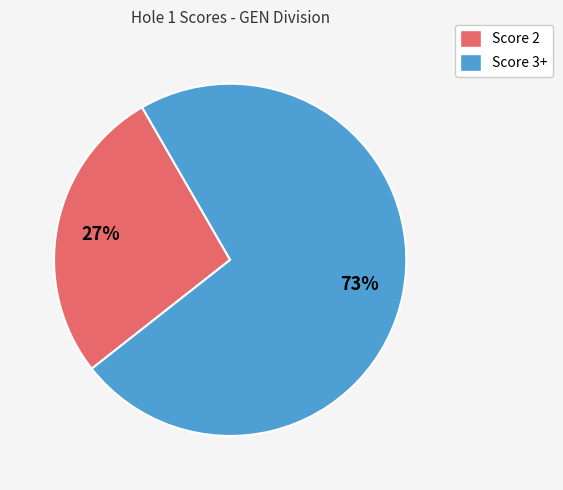

Which slice represents more than half of the pie?

Score 3+